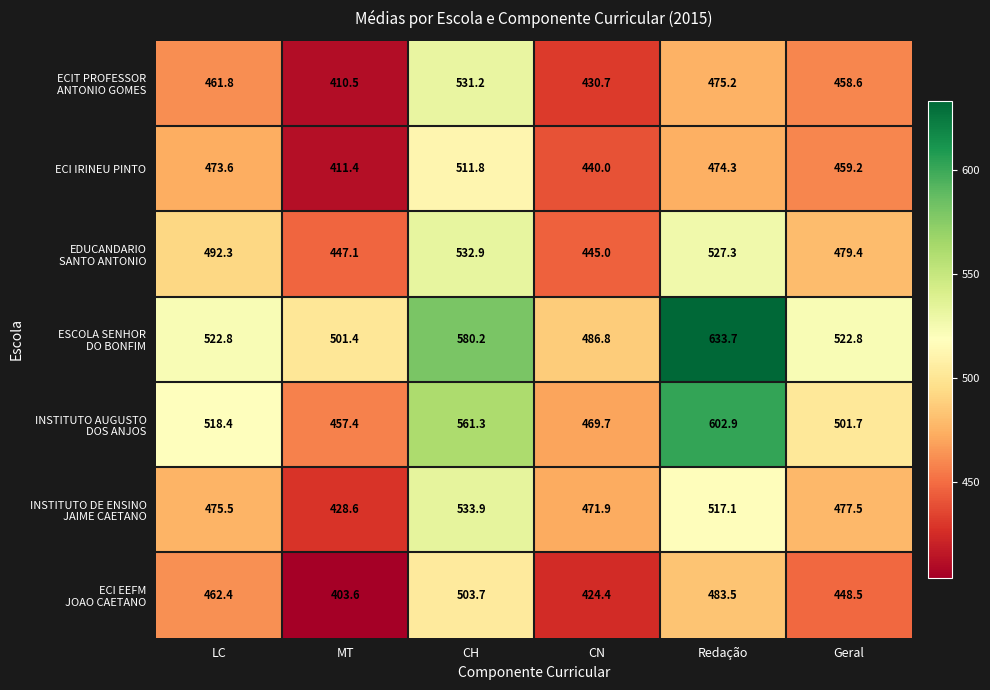

What is the spread (max minus min) of values at CN?

62.4